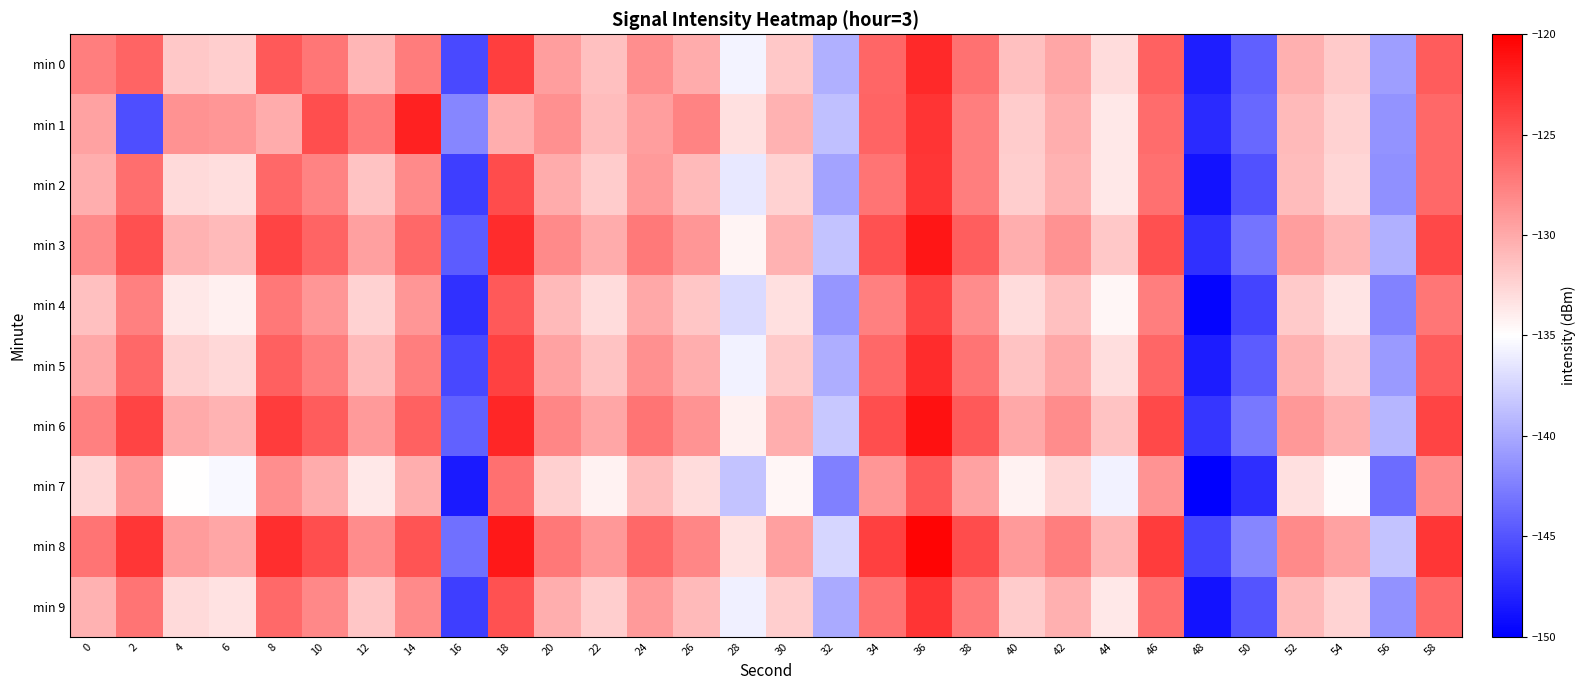

What is the total value across all series at 52?

-1305.6